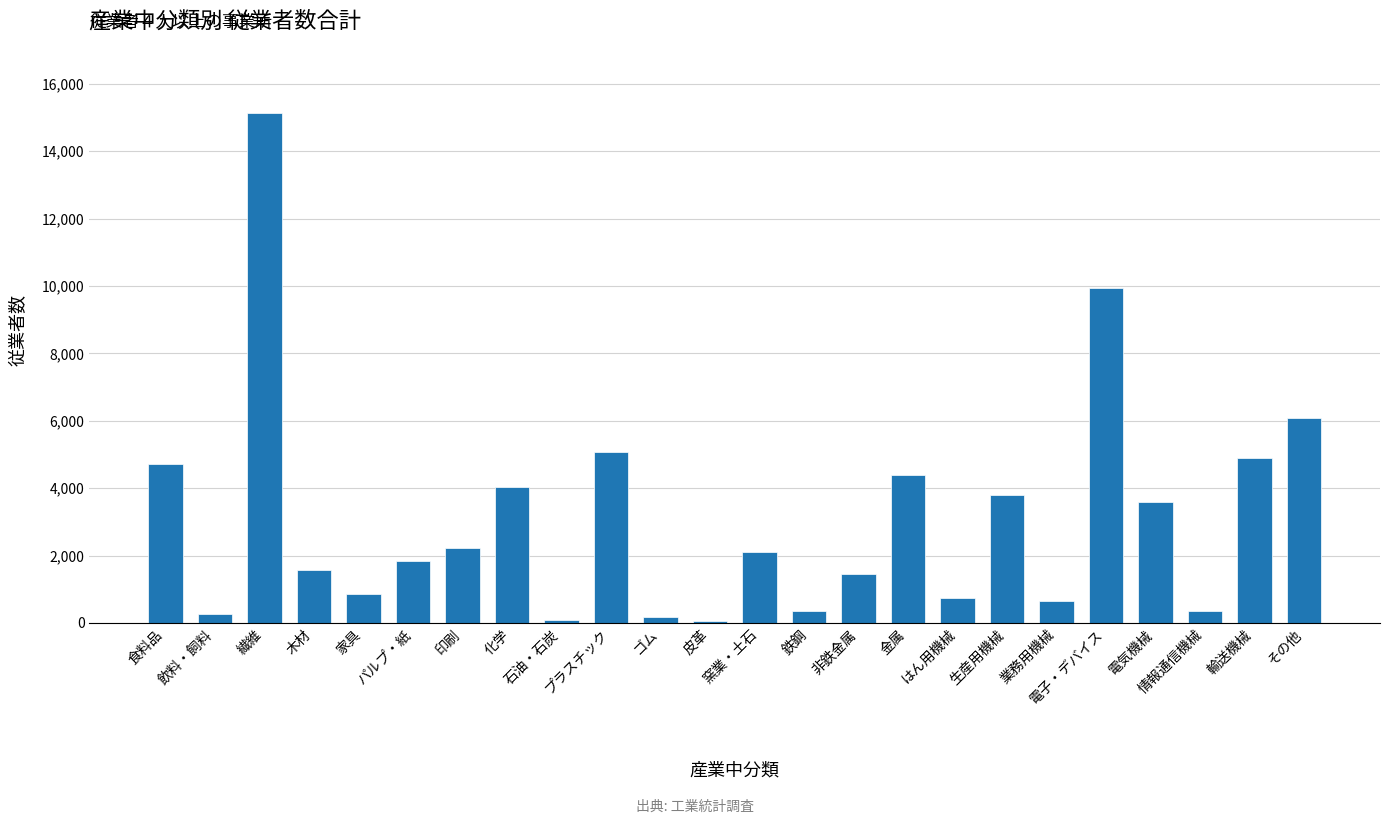

What is the value of the 24th bar from the left?

6092